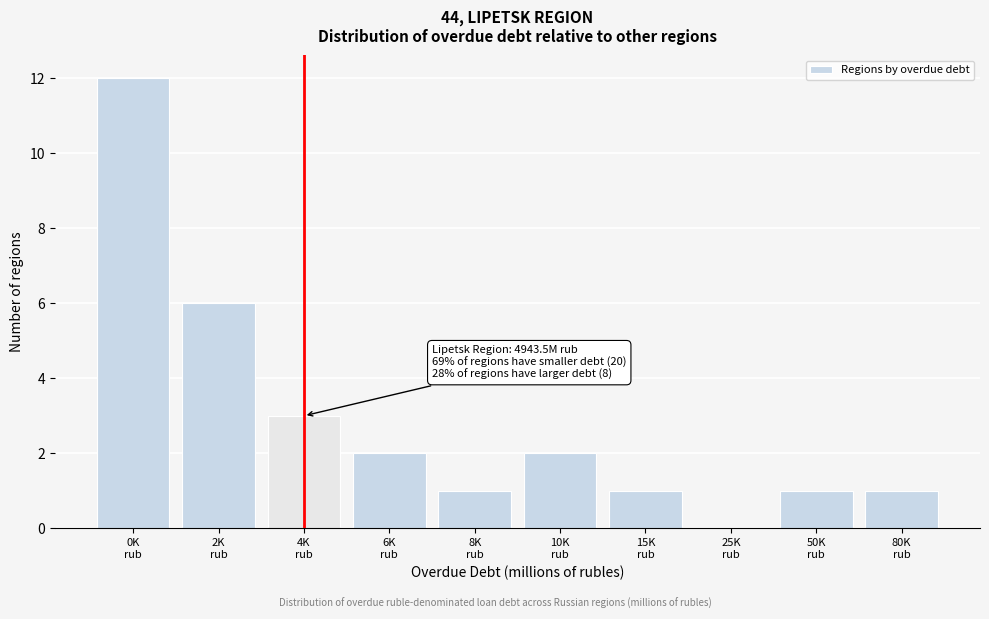

What is the sum of all values?

29